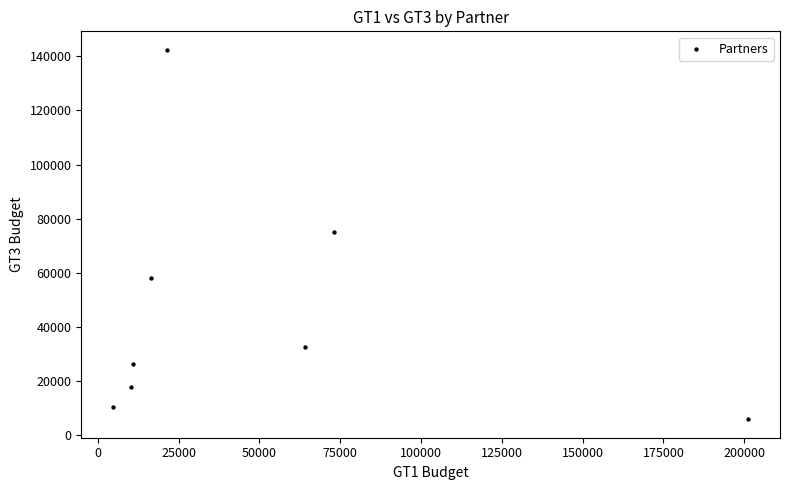

What is the average Y value?

46138.6